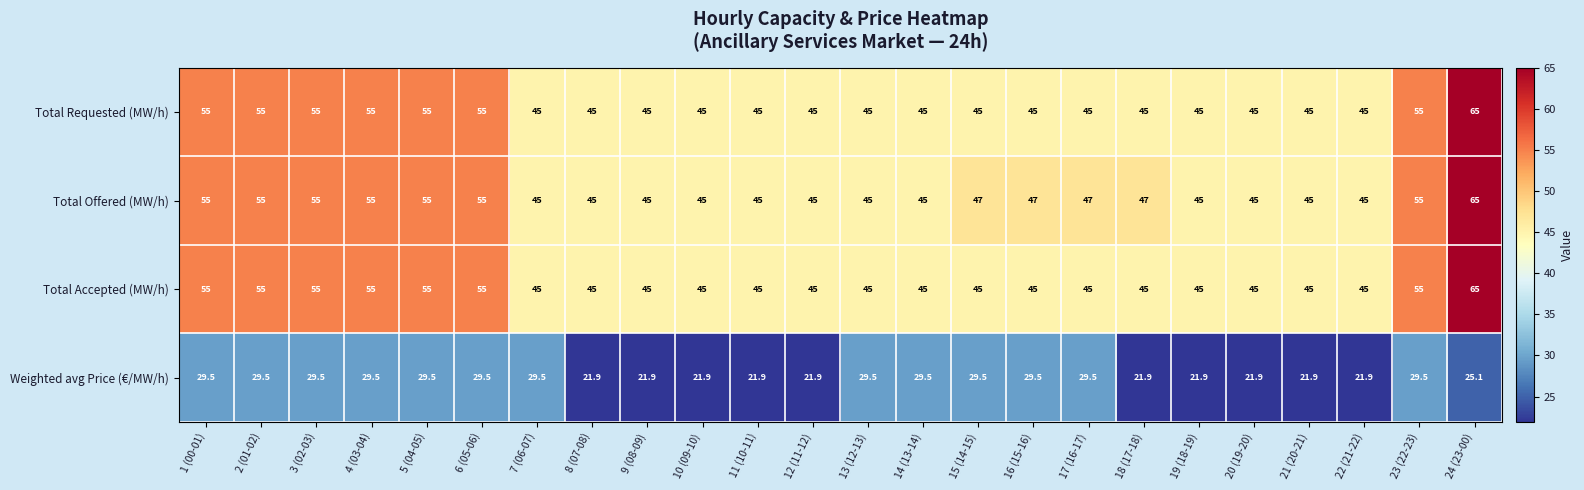

Count the Total Offered (MW/h) values in the range 45 to 55.

23